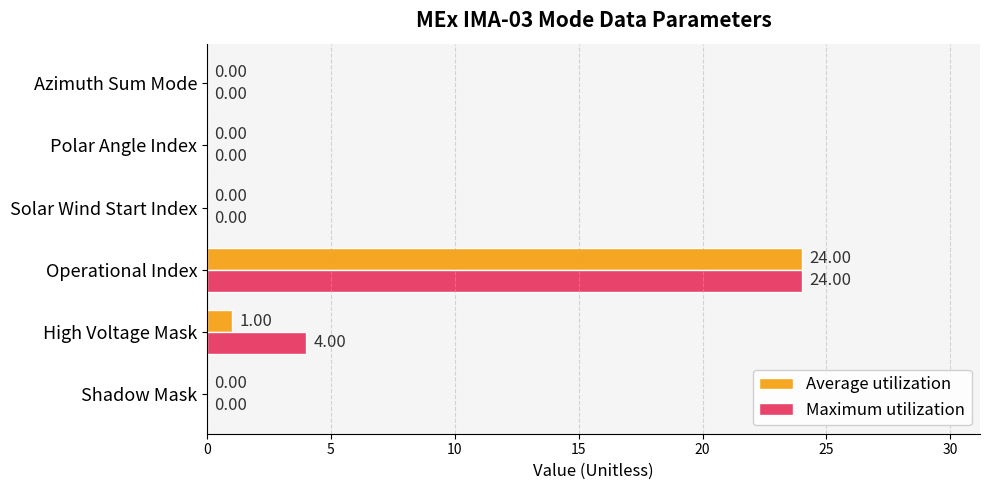

At which label does Maximum utilization reach its peak?

Operational Index